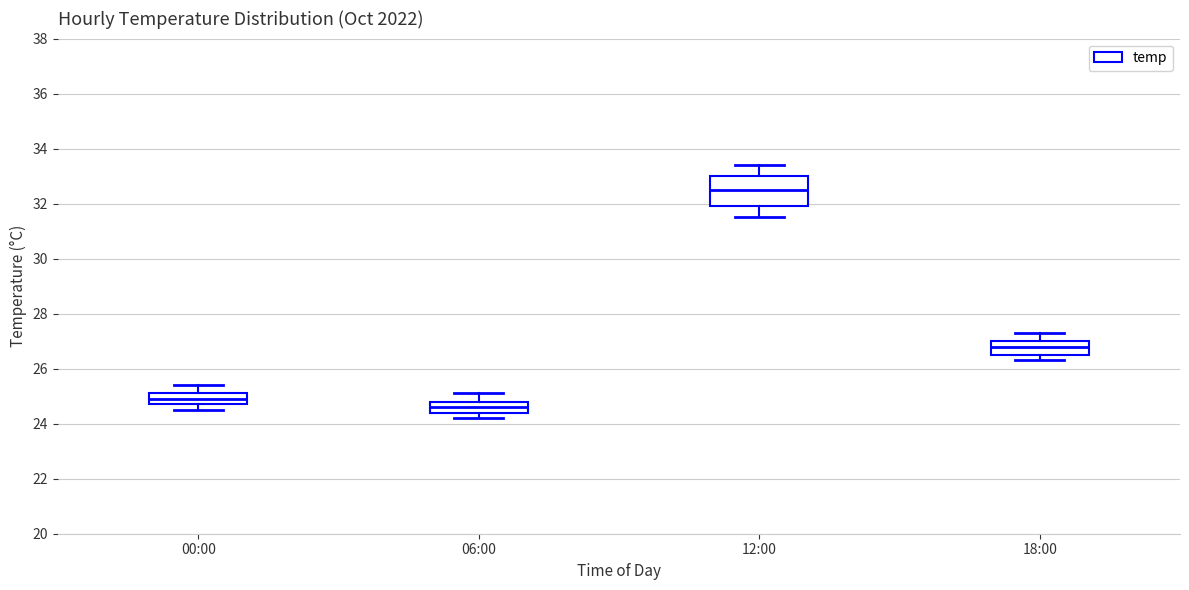

Reading left to right, read every box against the y-axis: the position of its median line, the range the box covers, and the ends of its whiskers. The values are not printed on the chart, so give them approximately, as read against the axis.

00:00: median 25.0, box 24.8 to 25.2, whiskers 24.6 to 25.4
06:00: median 24.6, box 24.4 to 24.8, whiskers 24.2 to 25.2
12:00: median 32.6, box 32.0 to 33.0, whiskers 31.6 to 33.4
18:00: median 26.8, box 26.6 to 27.0, whiskers 26.4 to 27.4